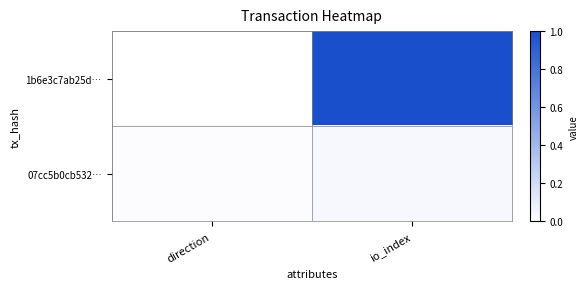

Reading right to left, what are all the values shown in this chart?

1b6e3c7ab25d…: io_index=1.0	direction=0.0
07cc5b0cb532…: io_index=0.0	direction=0.0